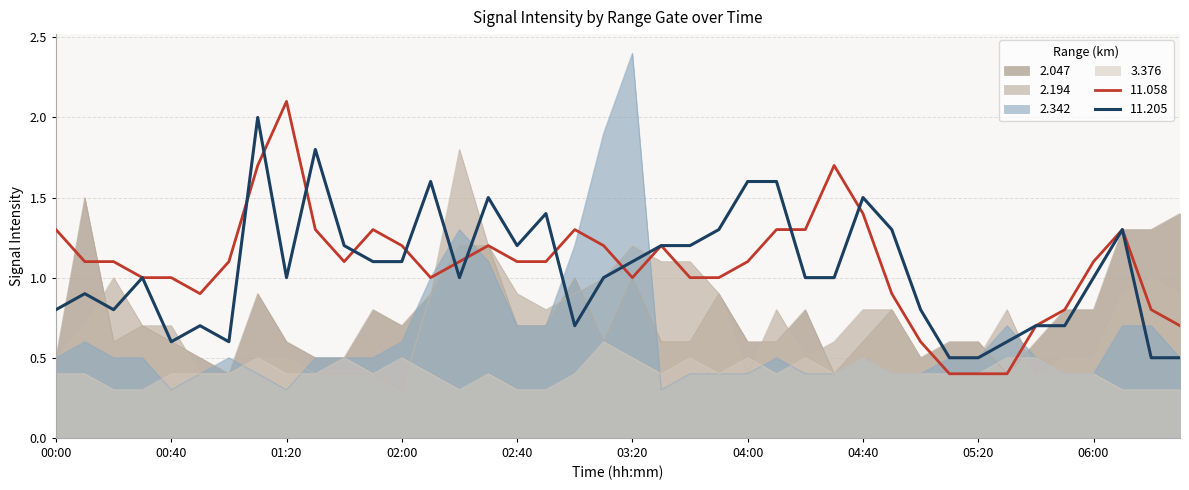

Count the number of data series in this chart.

6